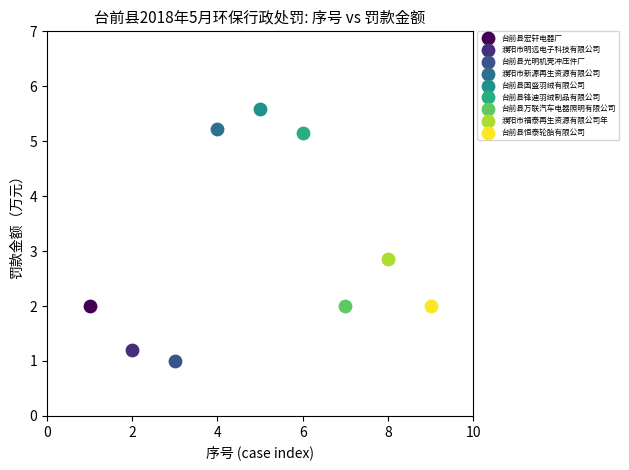

Which series contains the lowest Y value?

台前县光明机壳冲压件厂